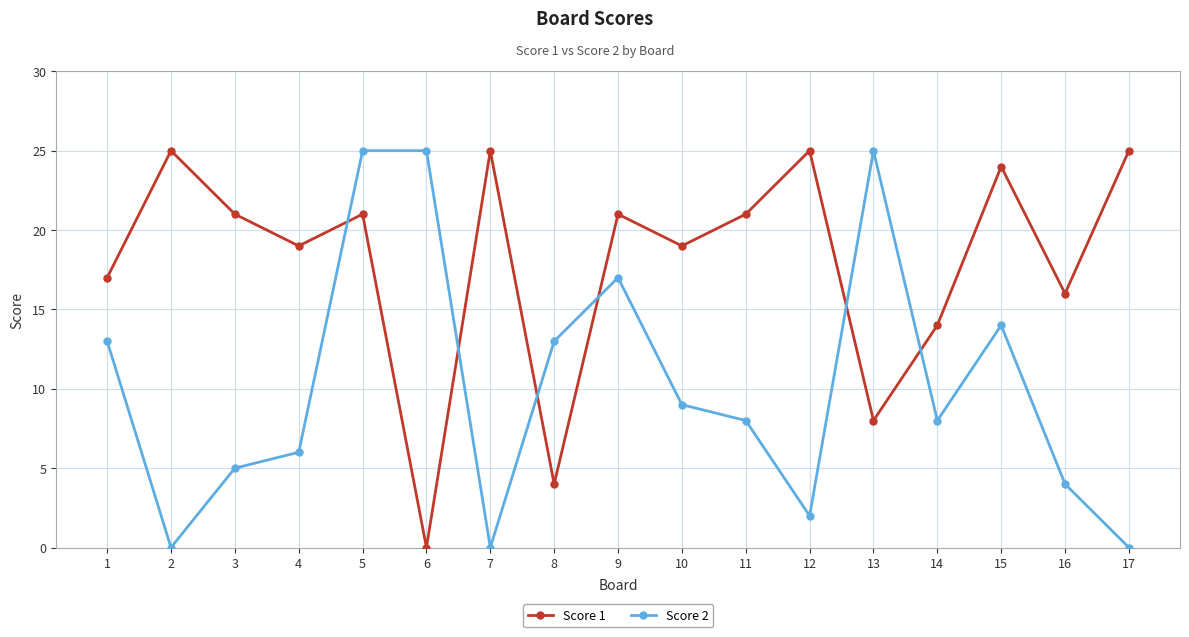

After their last crossing, which series has the higher values: Score 1 or Score 2?

Score 1